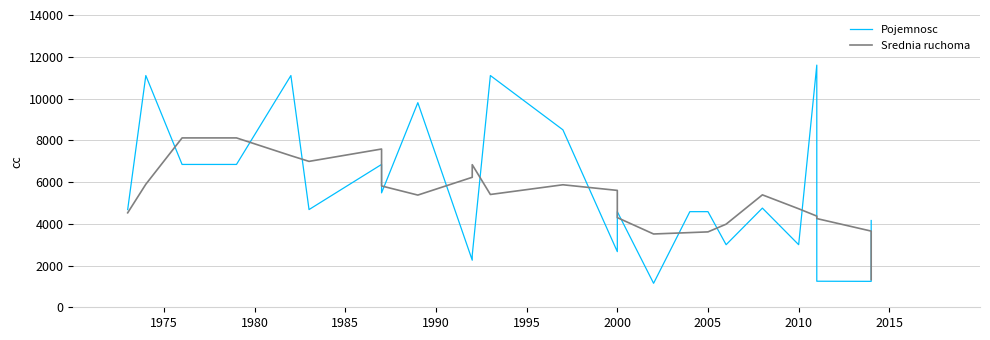

Count the number of categories in the chart.

25